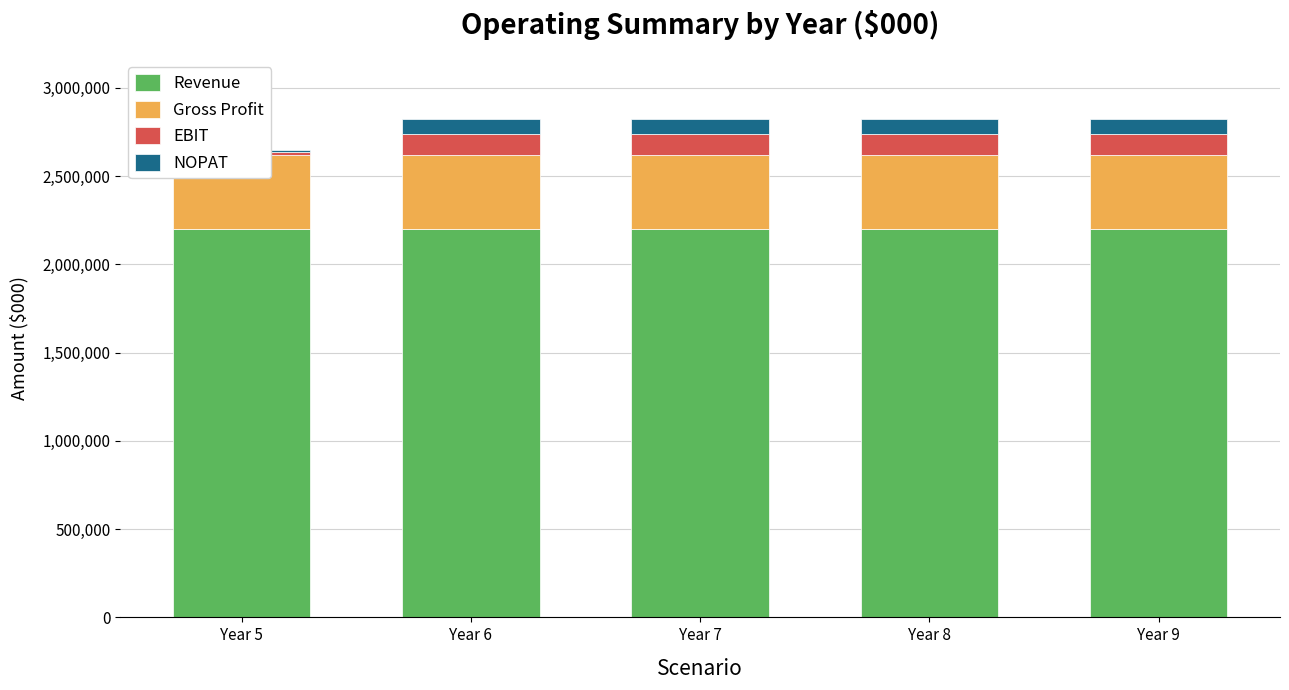

Which series has the largest total across all categories?

Revenue